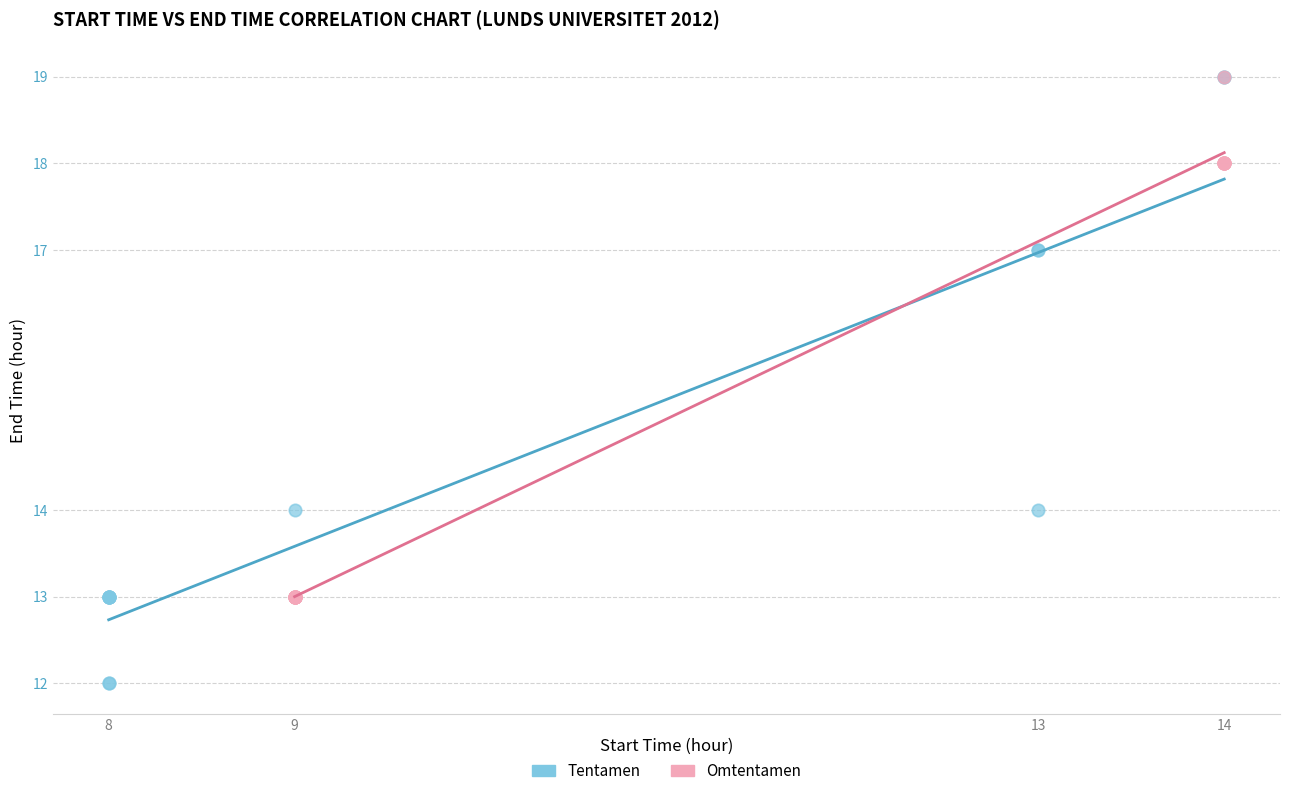

Which series reaches the minimum Y coordinate?

Tentamen